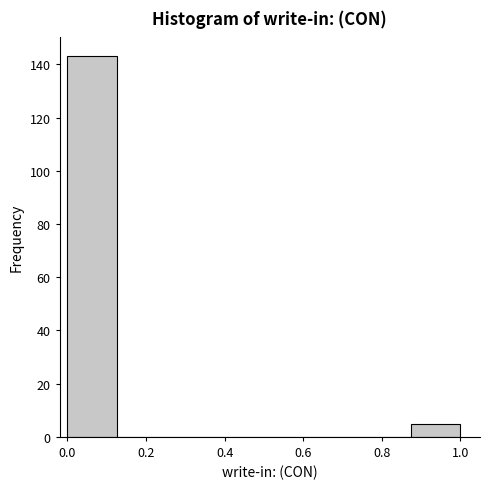

Reading left to right, transcribe this chart: for each bar, give the range it covers on the x-axis and its height. Neither the bar edges nor the heights are printed on the chart, so give them approximately, as read against the axes.

0.000 to 0.125: 144
0.125 to 0.250: 0
0.250 to 0.375: 0
0.375 to 0.500: 0
0.500 to 0.625: 0
0.625 to 0.750: 0
0.750 to 0.875: 0
0.875 to 1.000: 6